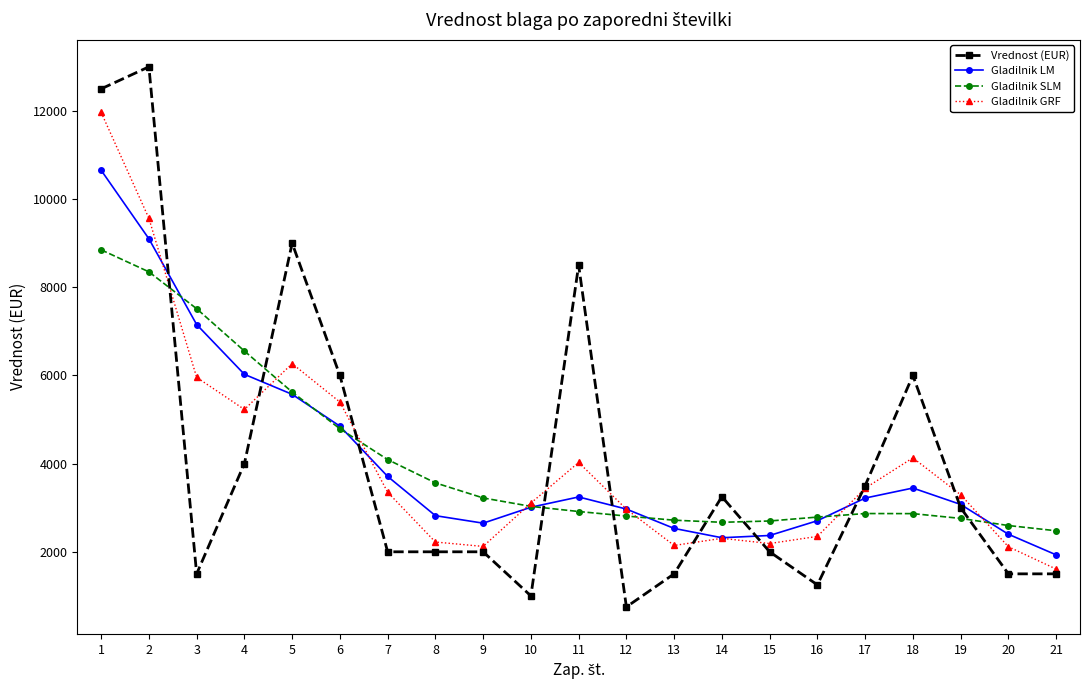

What is the value of the Gladilnik SLM point at the 14th from the left?

2669.2